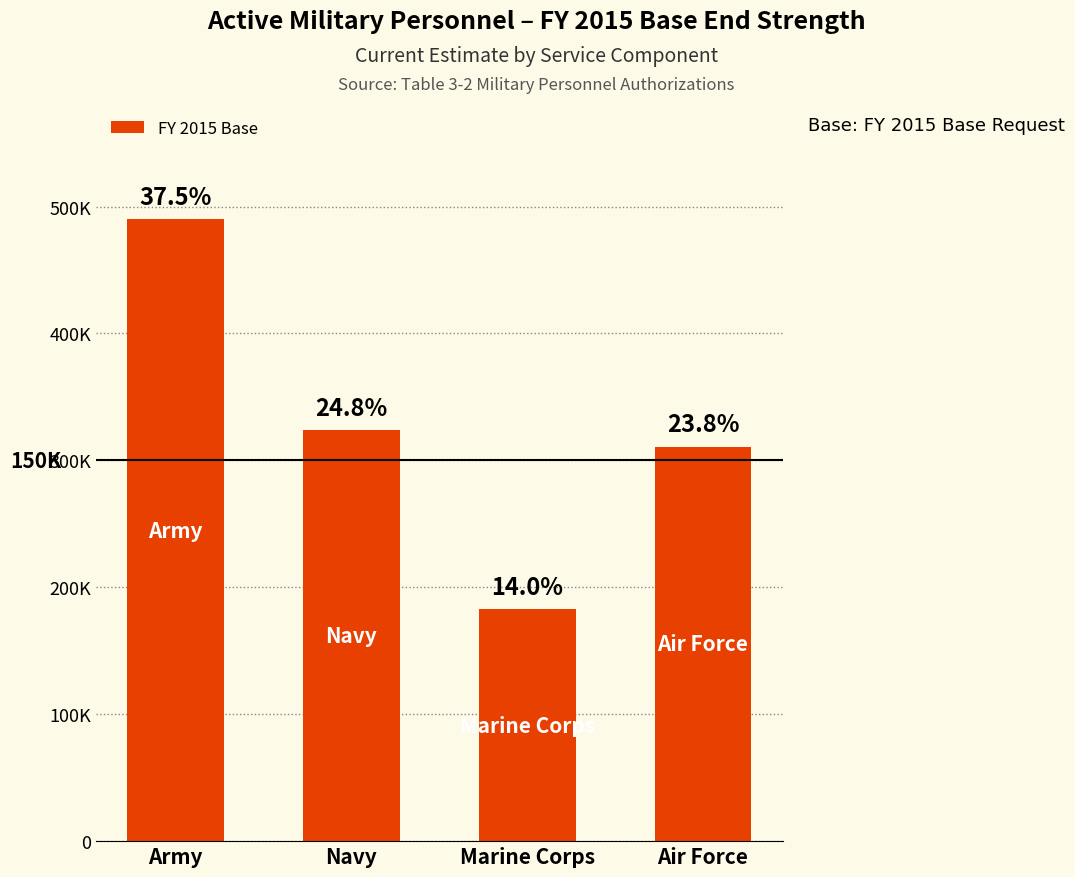

What is the ratio of the value at Air Force to the value at Army?

0.6